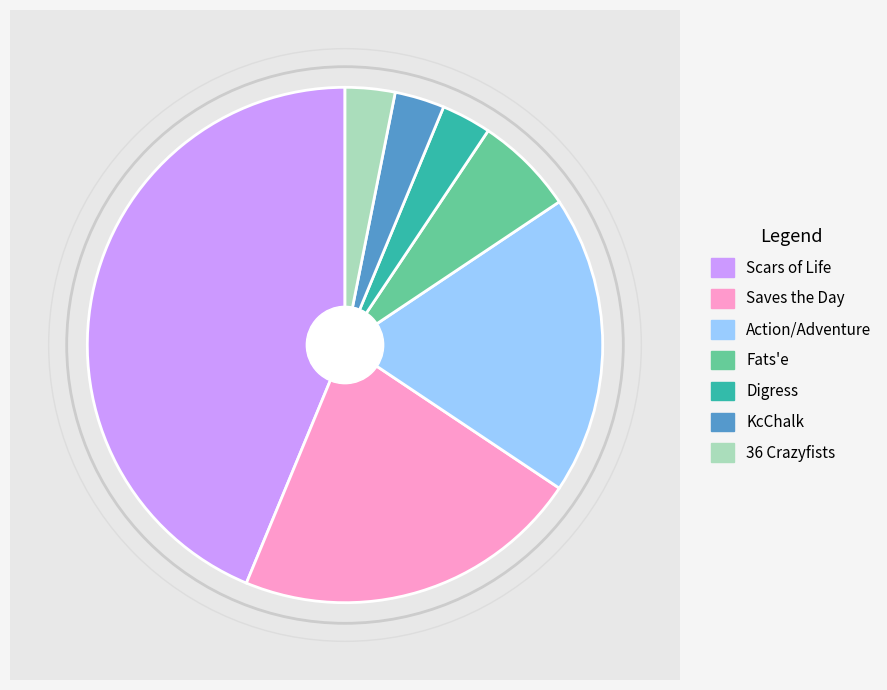

Is there any slice that represents more than half of the pie?

No